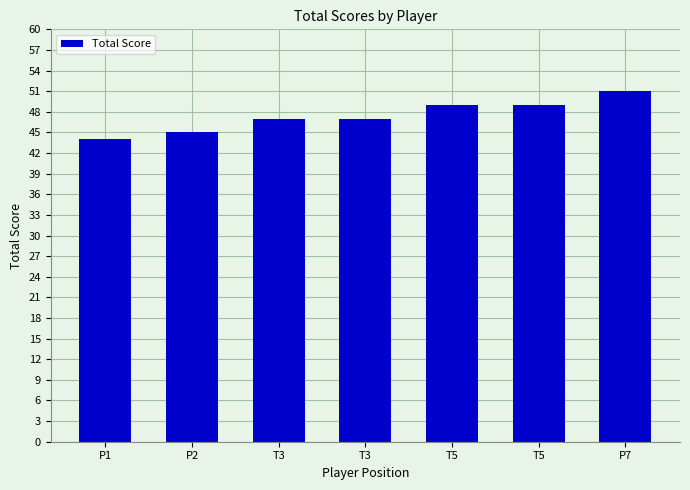

Reading left to right, list all the values displayed in this chart.

P1=44	P2=45	T3=47	T3=47	T5=49	T5=49	P7=51